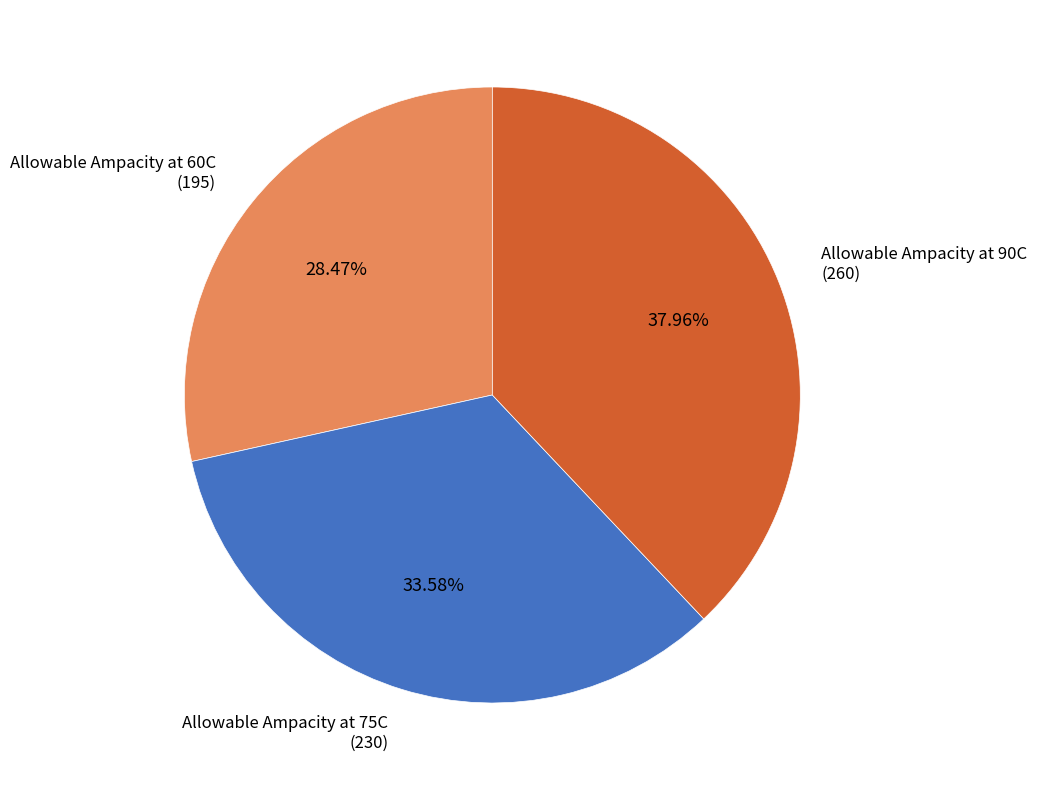

True or false: Allowable Ampacity at 90C accounts for 38% of the total.

True